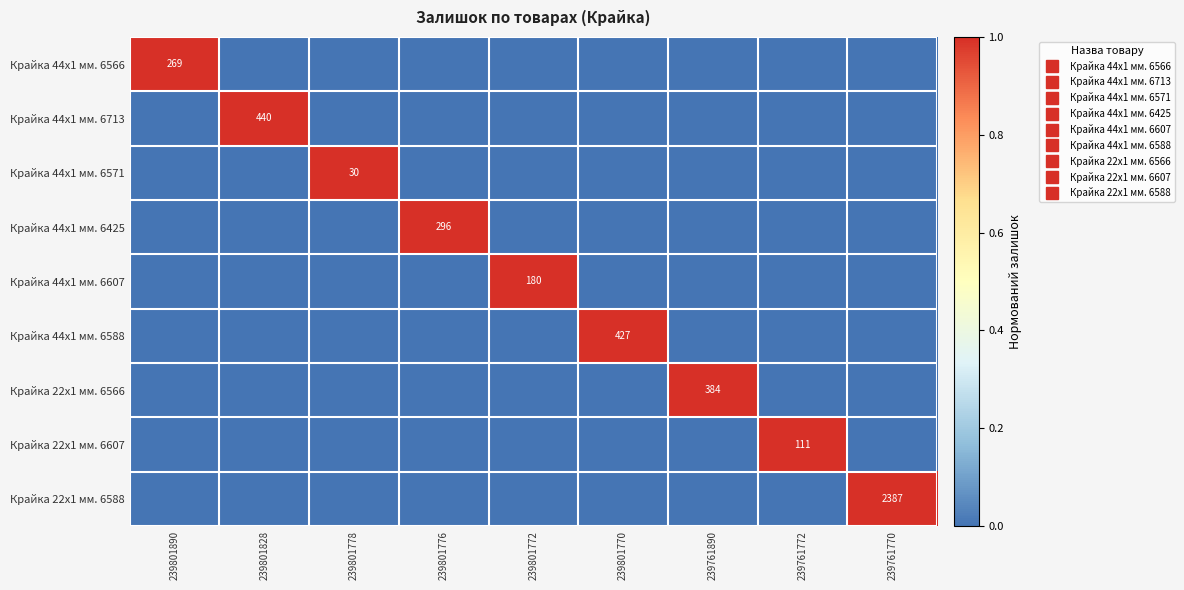

Which series has the largest total across all categories?

Крайка 22x1 мм. 6588